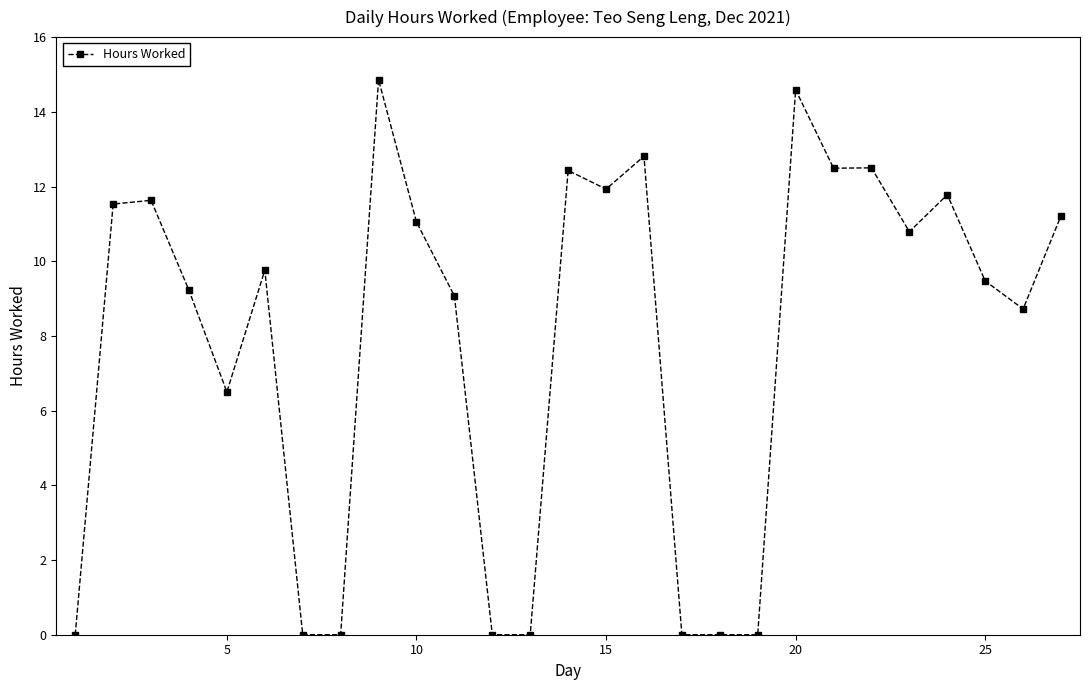

What is the greatest value displayed?

14.9